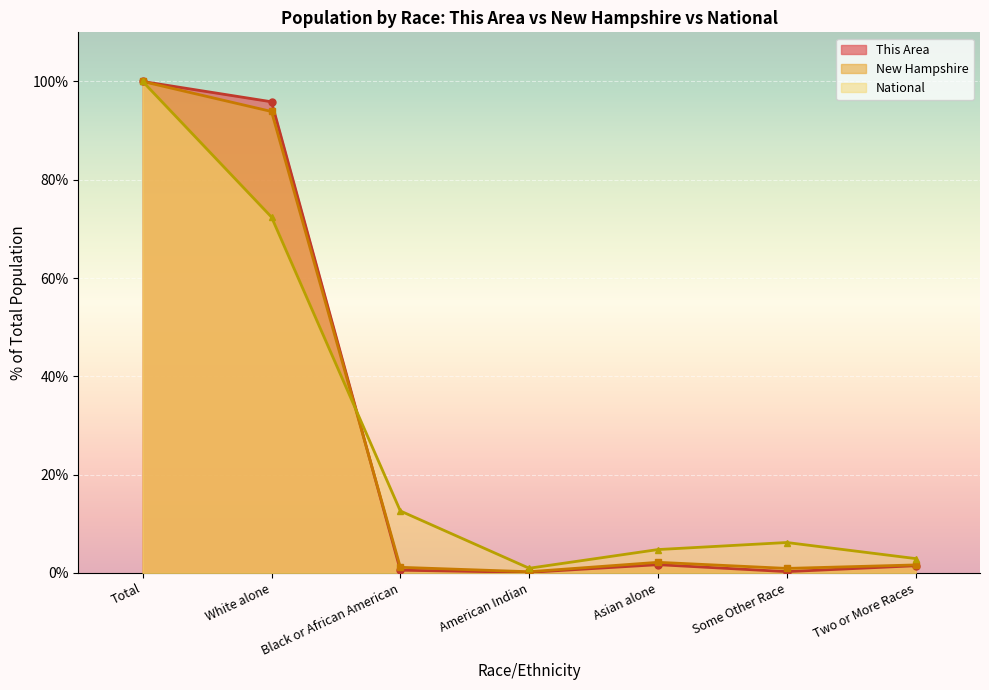

The value of This Area at American Indian is 0.1. True or false?

False